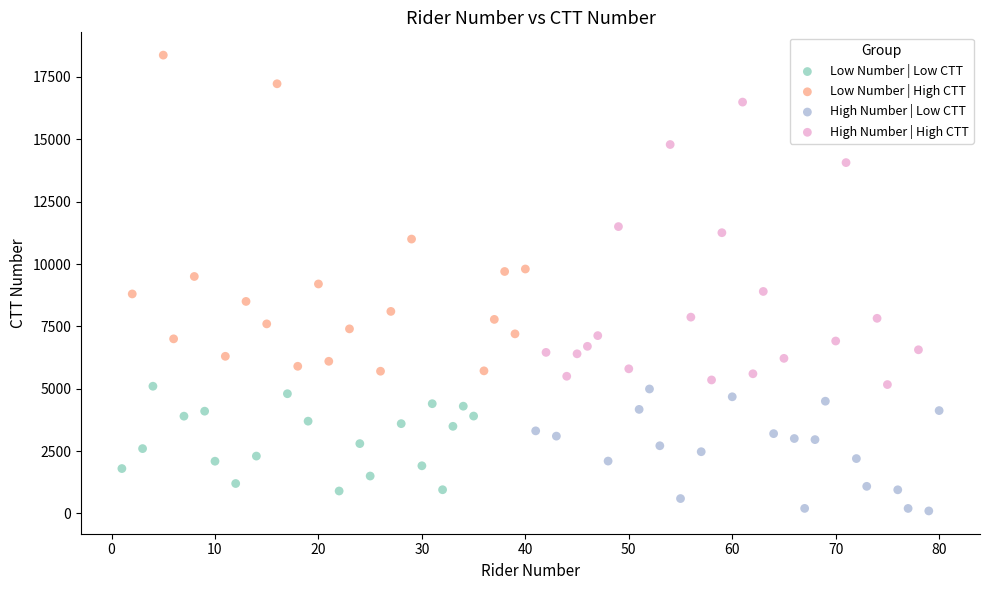

Which series contains the highest Y value?

Low Number | High CTT